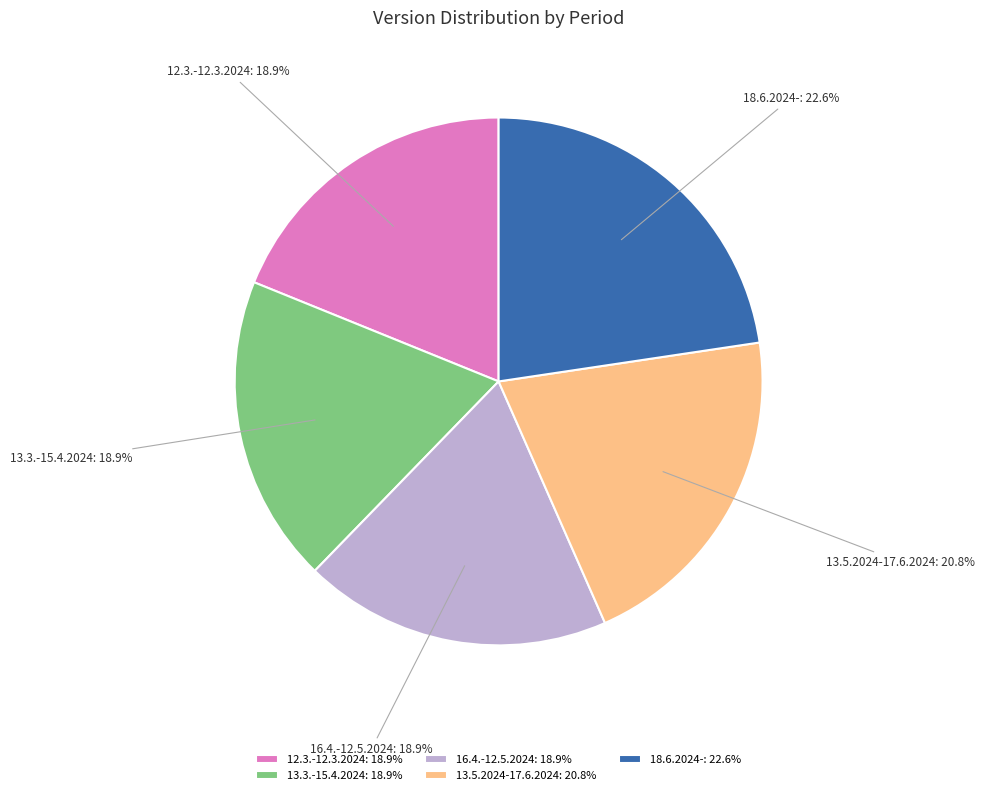

Is 13.5.2024-17.6.2024 the majority of the pie?

No